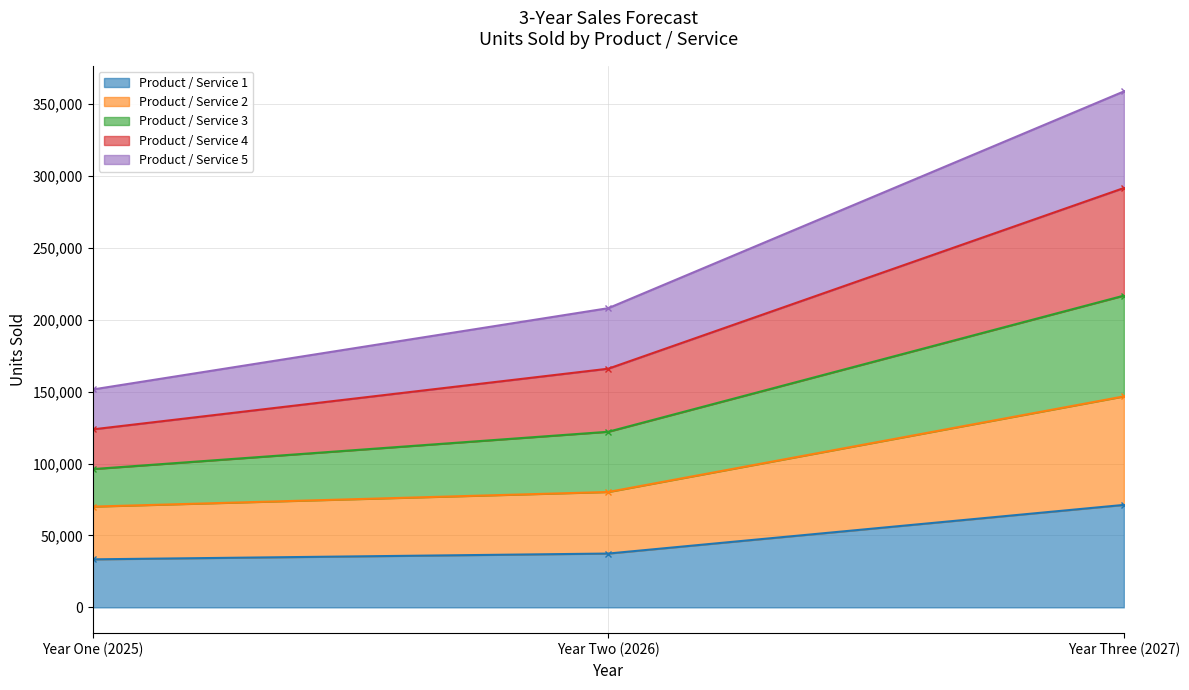

Rank the categories by Product / Service 3 value from highest to lowest.

Year Three (2027), Year Two (2026), Year One (2025)